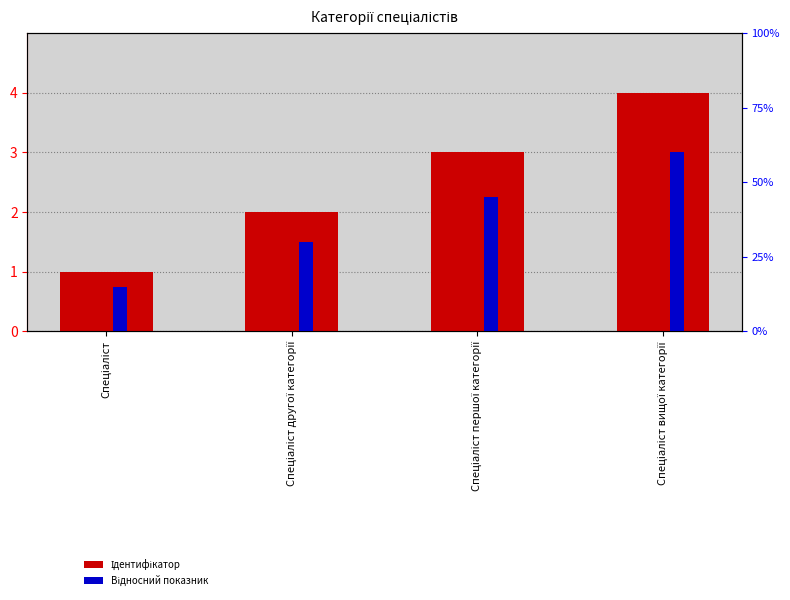

What is the value of the Відносний показник bar at the 2nd from the left?

0.3